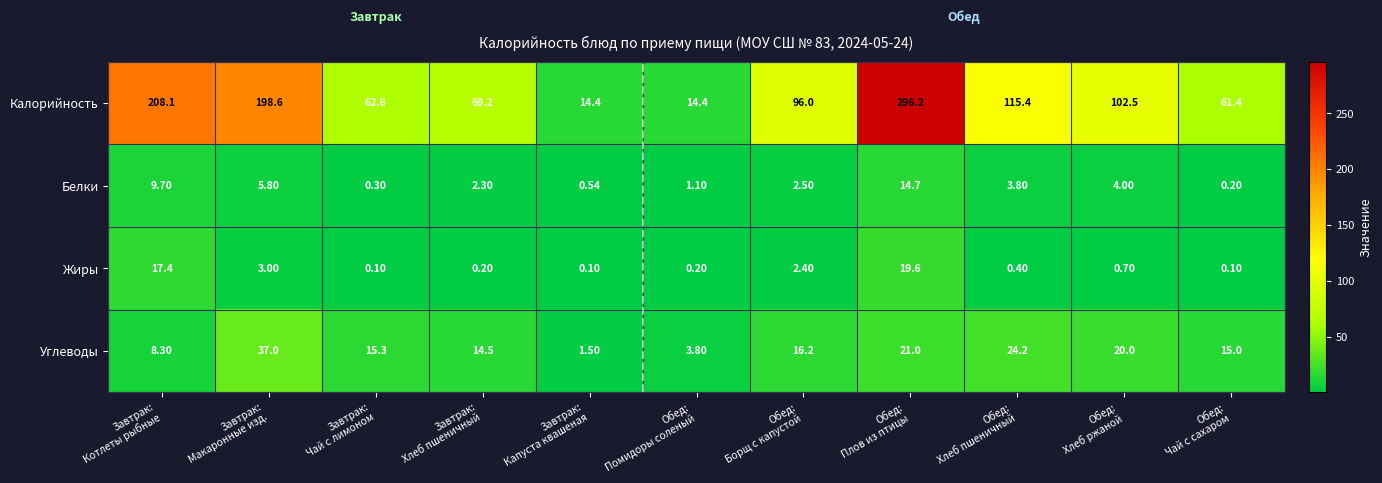

Which series has the largest total across all categories?

Калорийность